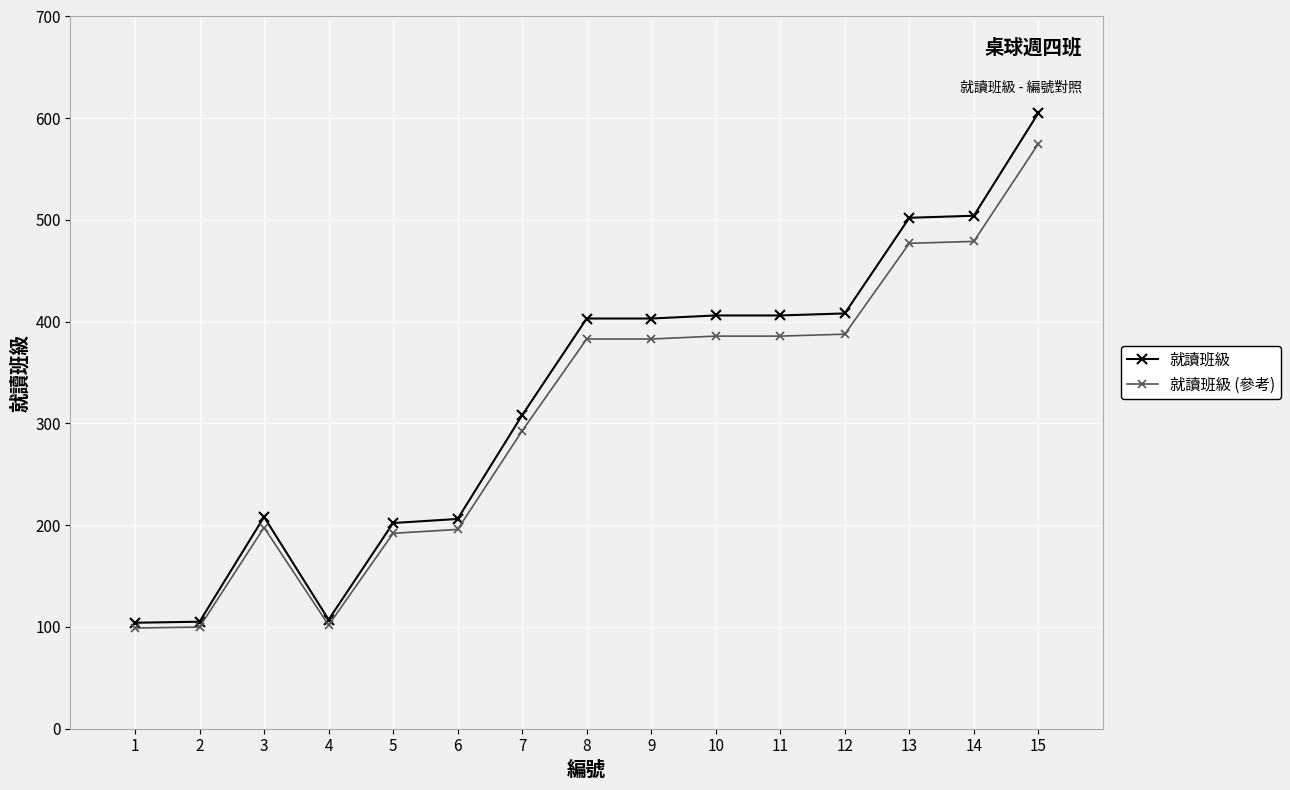

Rank the series at 15 from lowest to highest value.

就讀班級 (參考), 就讀班級